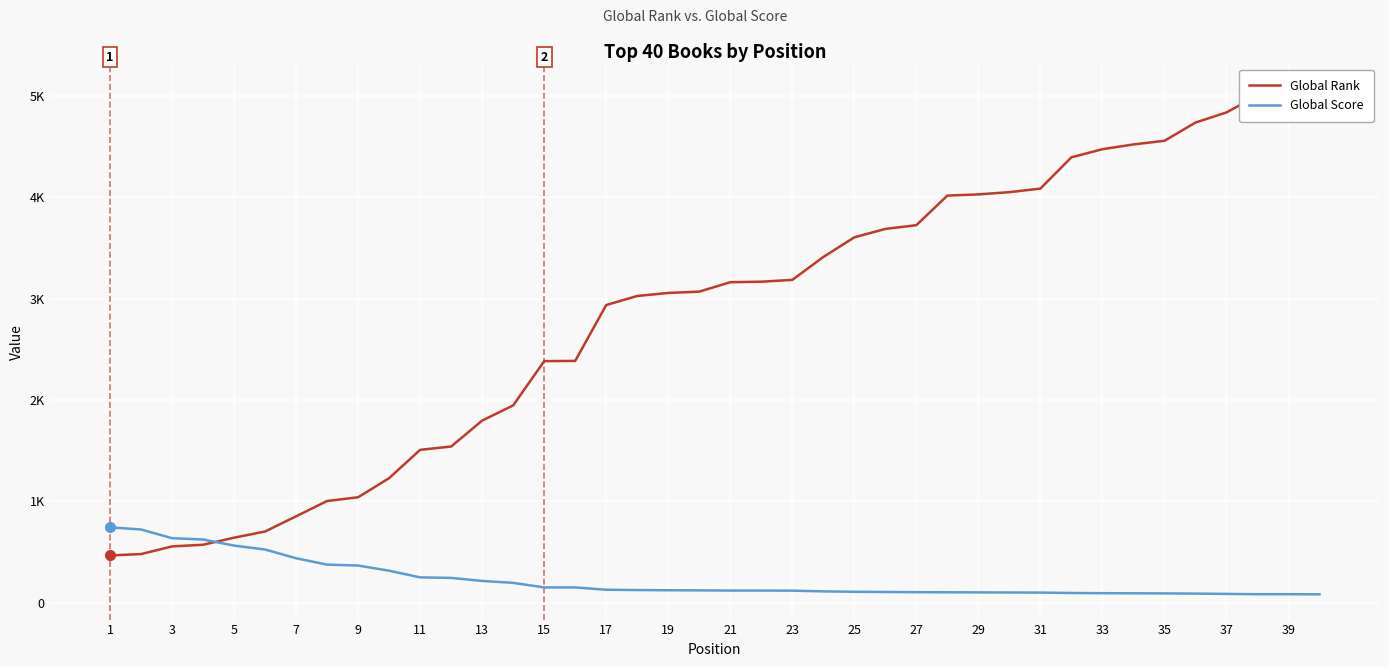

Does the chart display data point markers on the line(s)?

No